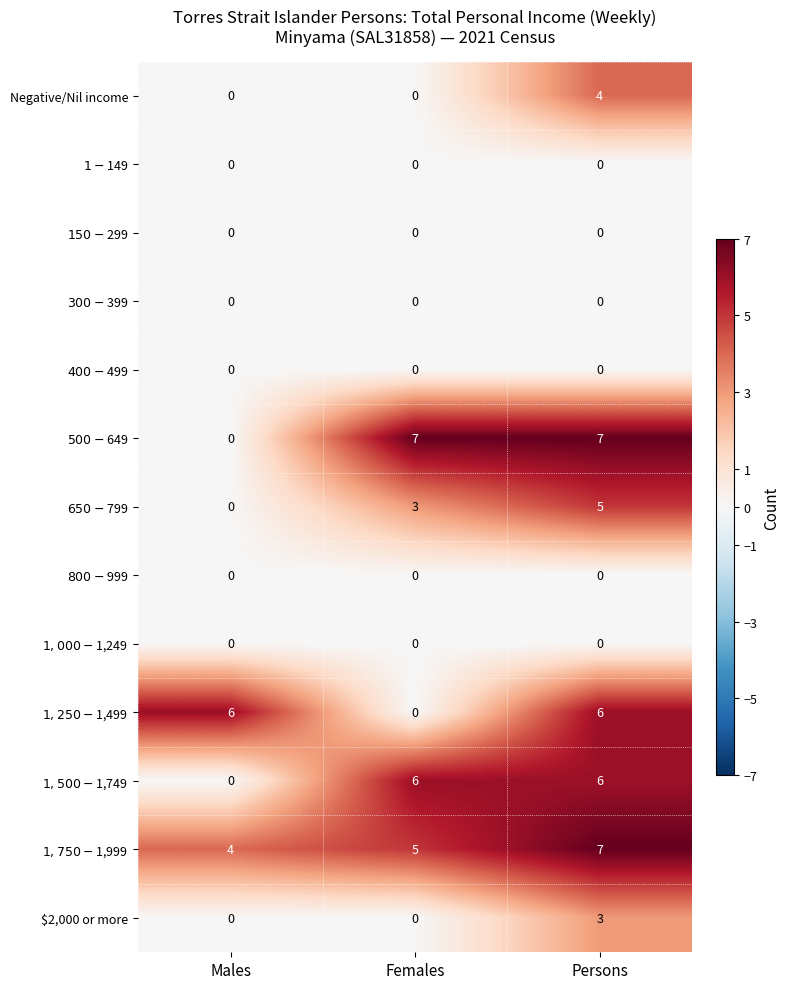

What is the difference between the highest and lowest values at Males?

6